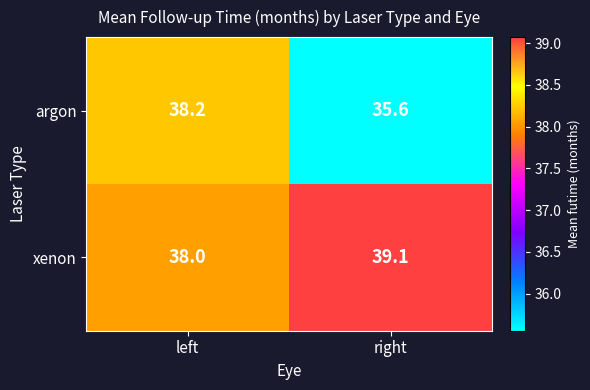

How many data points in argon are less than 38?

1